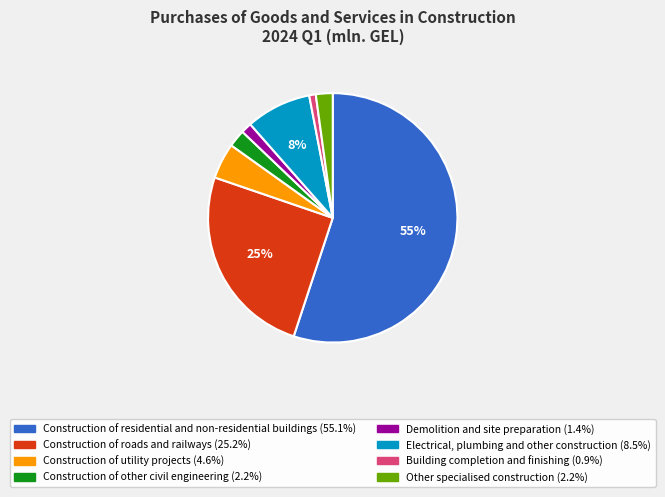

Which slice is the largest?

Construction of residential and non-residential buildings